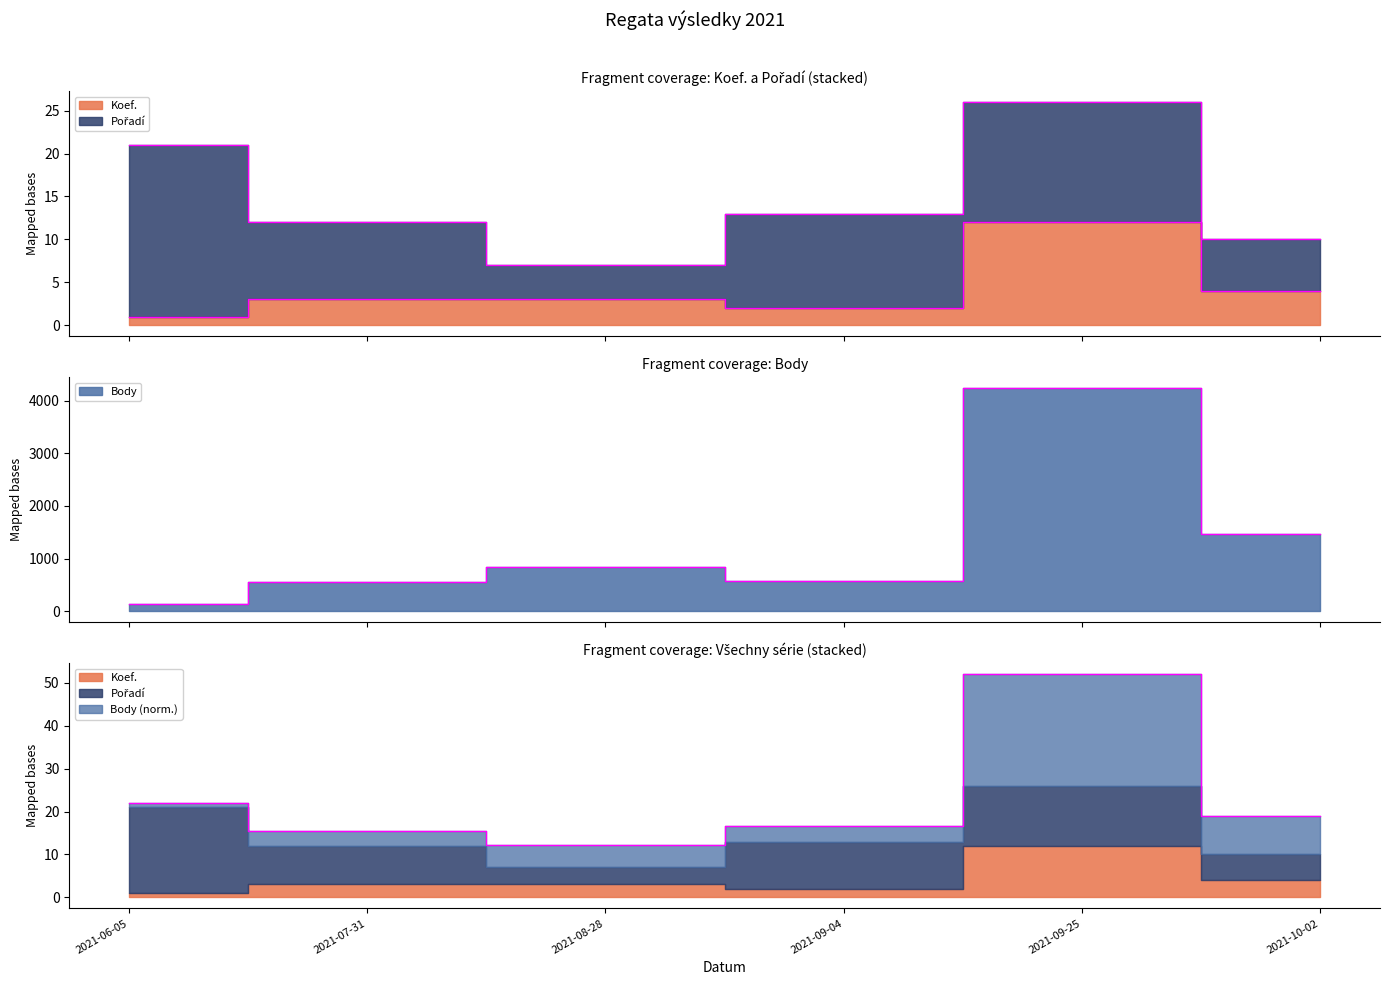

True or false: Body has a value of 333 at 2021-10-02.

False